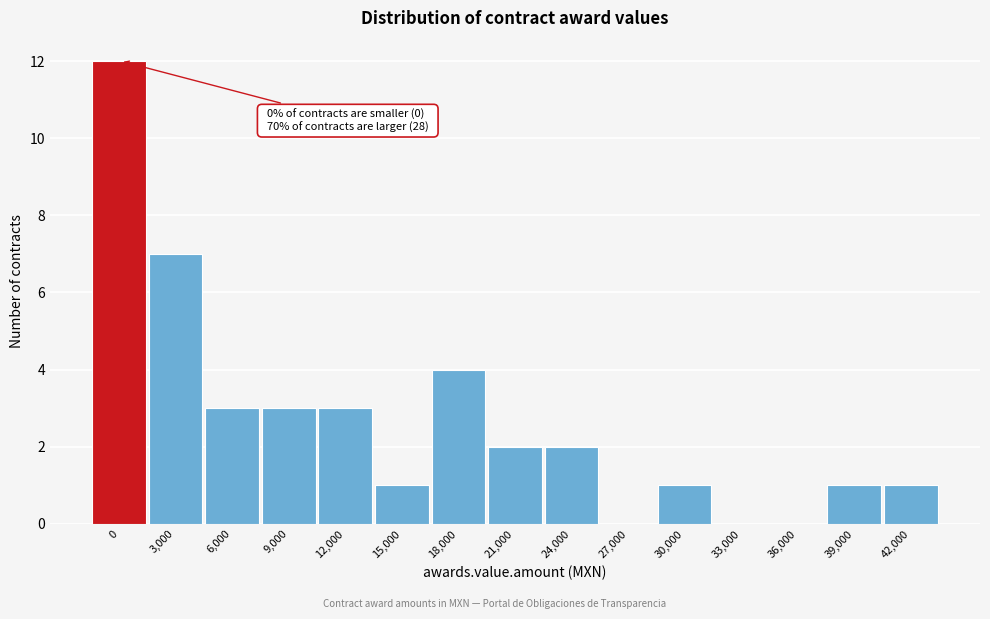

Reading right to left, extract all data points from this chart.

42,000=1	39,000=1	36,000=0	33,000=0	30,000=1	27,000=0	24,000=2	21,000=2	18,000=4	15,000=1	12,000=3	9,000=3	6,000=3	3,000=7	0=12